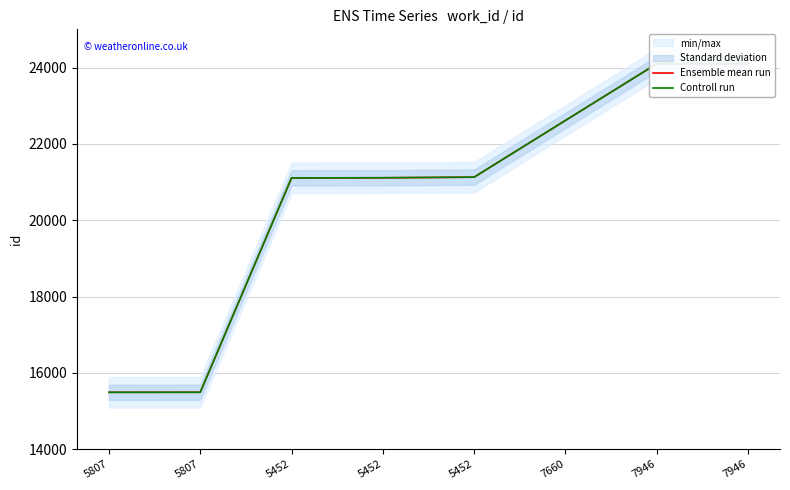

How many lines are shown in the chart?

2